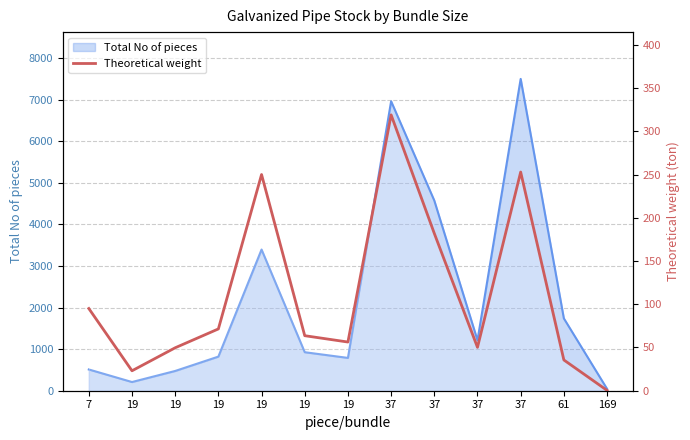

What is the ratio of the value at 19 to the value at 19?

0.8